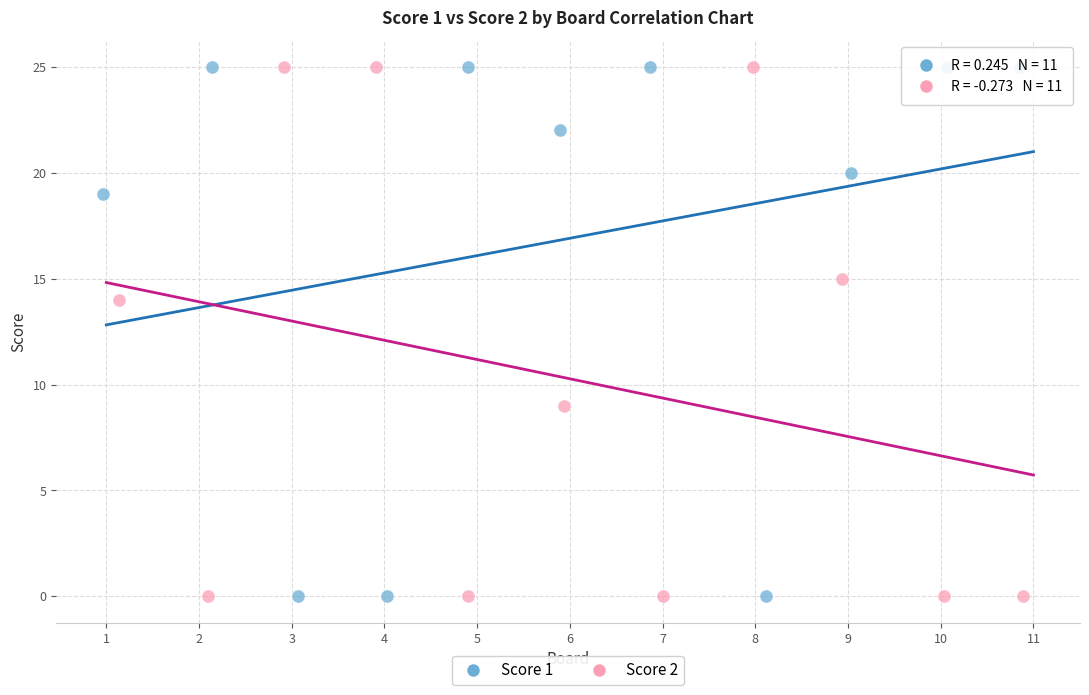

What are all the series names shown in the legend?

Score 1, Score 2